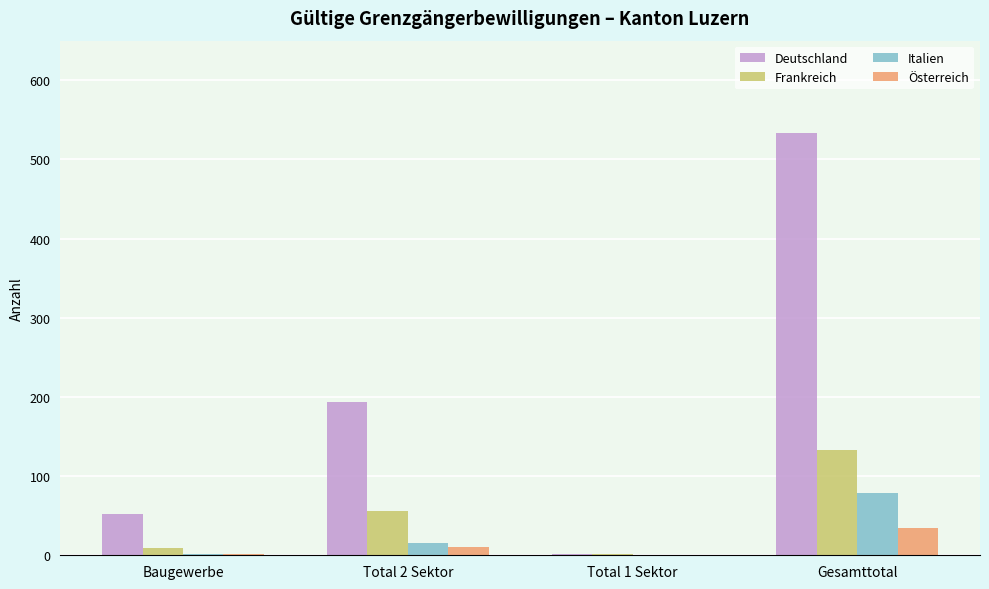

At which category is the sum across all series the highest?

Gesamttotal